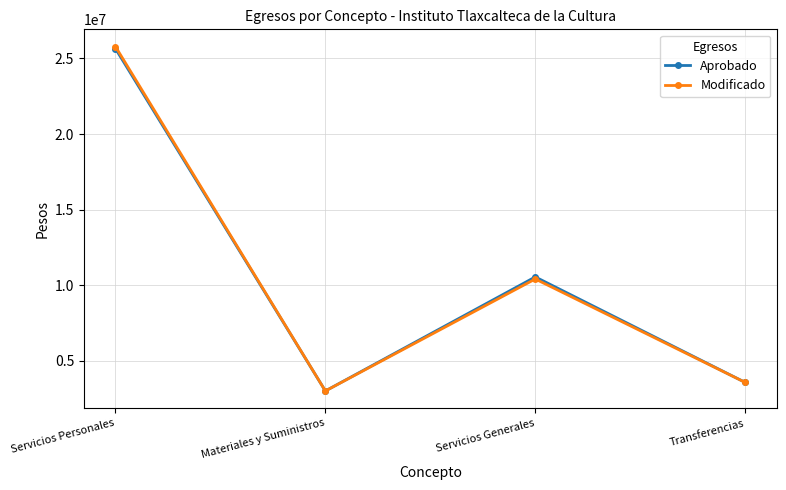

How many distinct data groups are displayed?

2